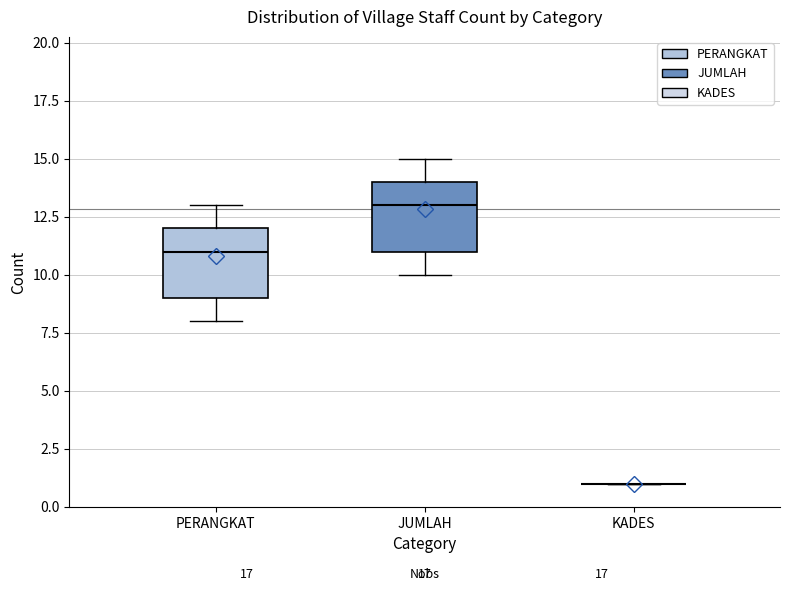

Reading left to right, transcribe this box plot: for each box, give where its median line is, the range the box spans, and where its two whiskers end, as read against the y-axis. The values are not printed on the chart, so give them approximately, as read against the axis.

PERANGKAT: median 11, box 9 to 12, whiskers 8 to 13
JUMLAH: median 13, box 11 to 14, whiskers 10 to 15
KADES: box collapsed to a line at 1, whiskers 1 to 1